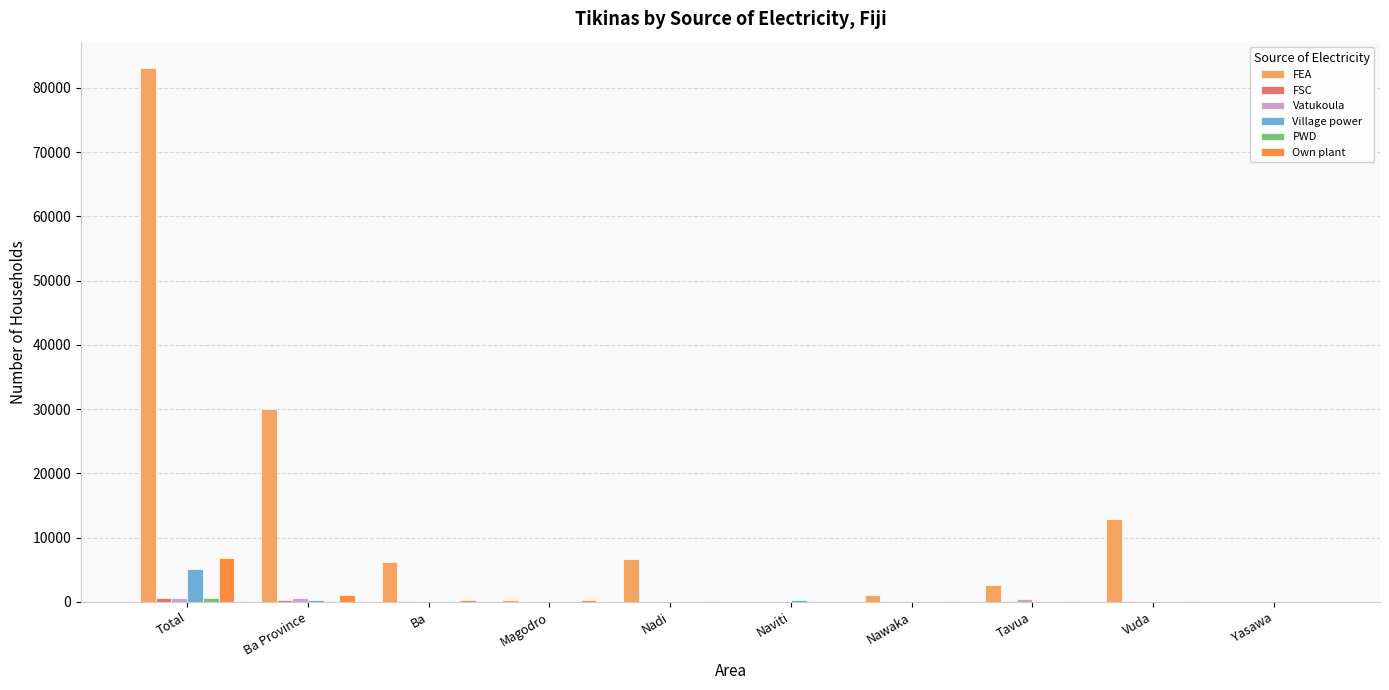

At which category is the sum across all series the highest?

Total